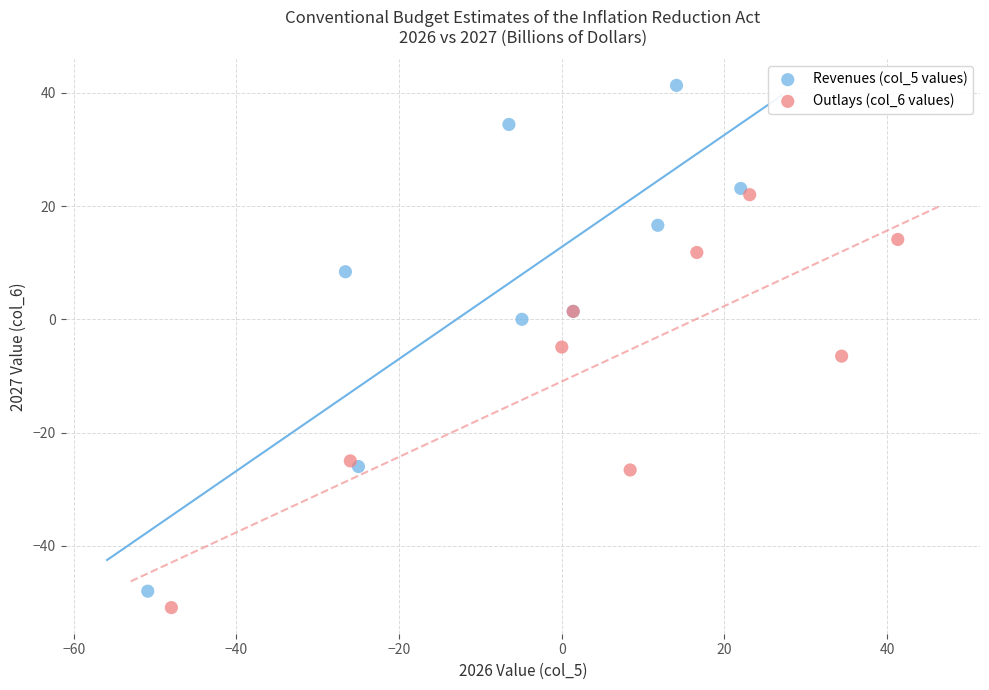

Which series contains the highest Y value?

Revenues (col_5 values)